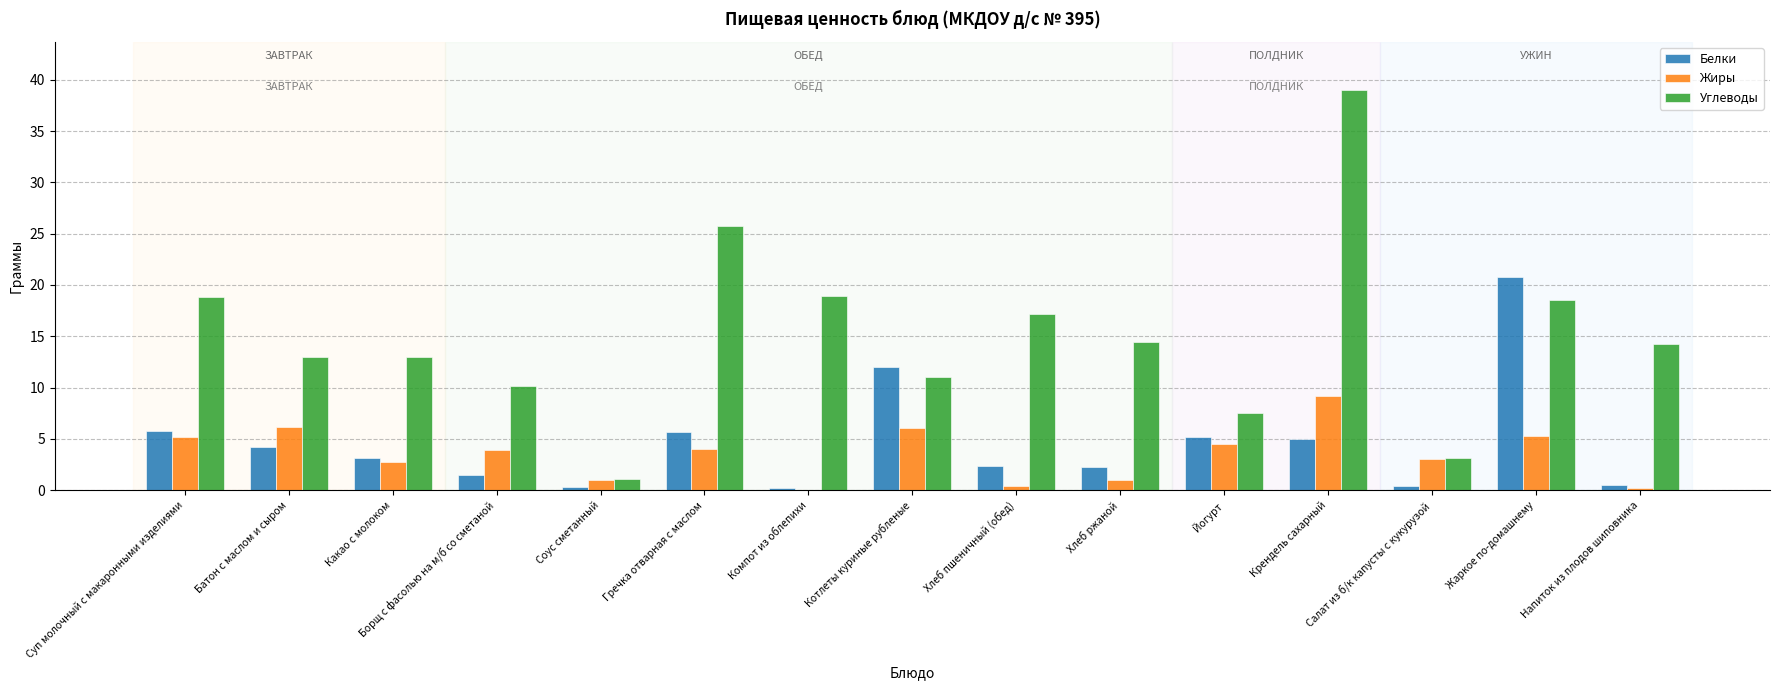

The value of Белки at Напиток из плодов шиповника is 0.5. True or false?

True